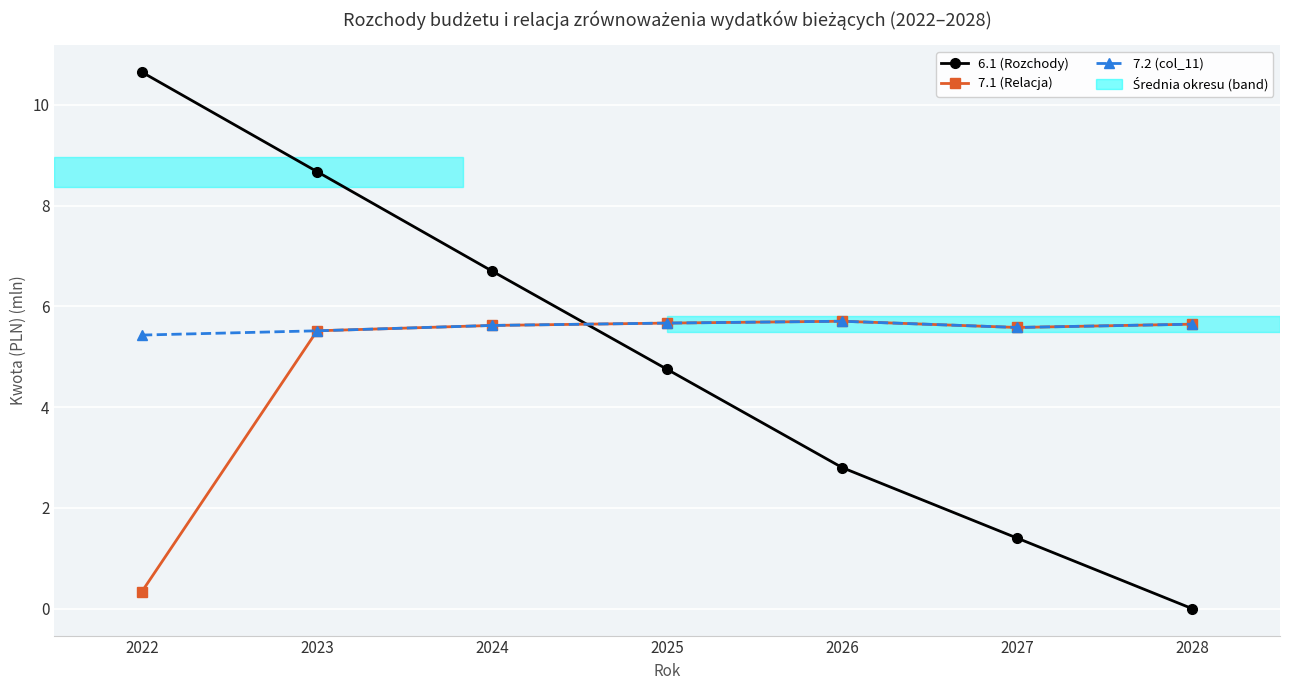

Which category has the lowest value across all series?

2028